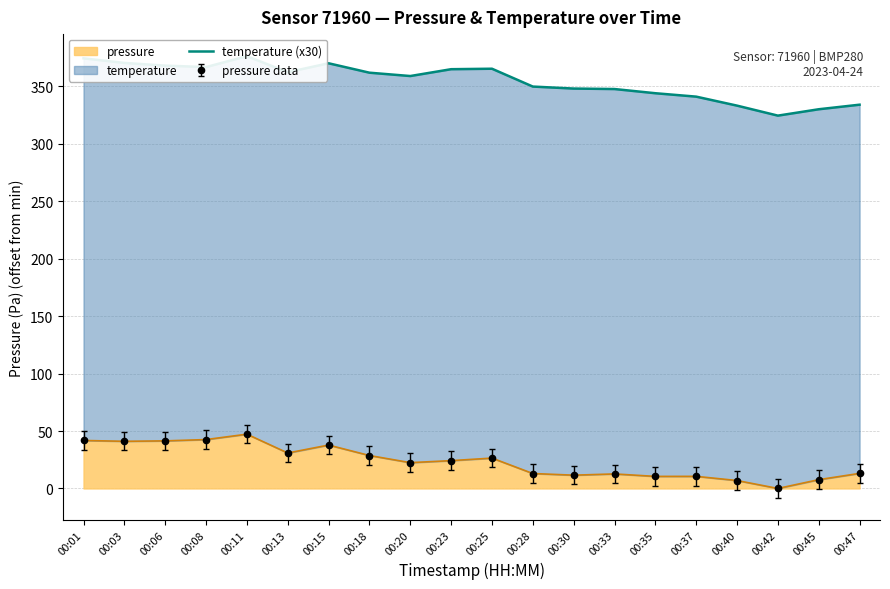

True or false: the data has more than 2 interior local peaks.

True